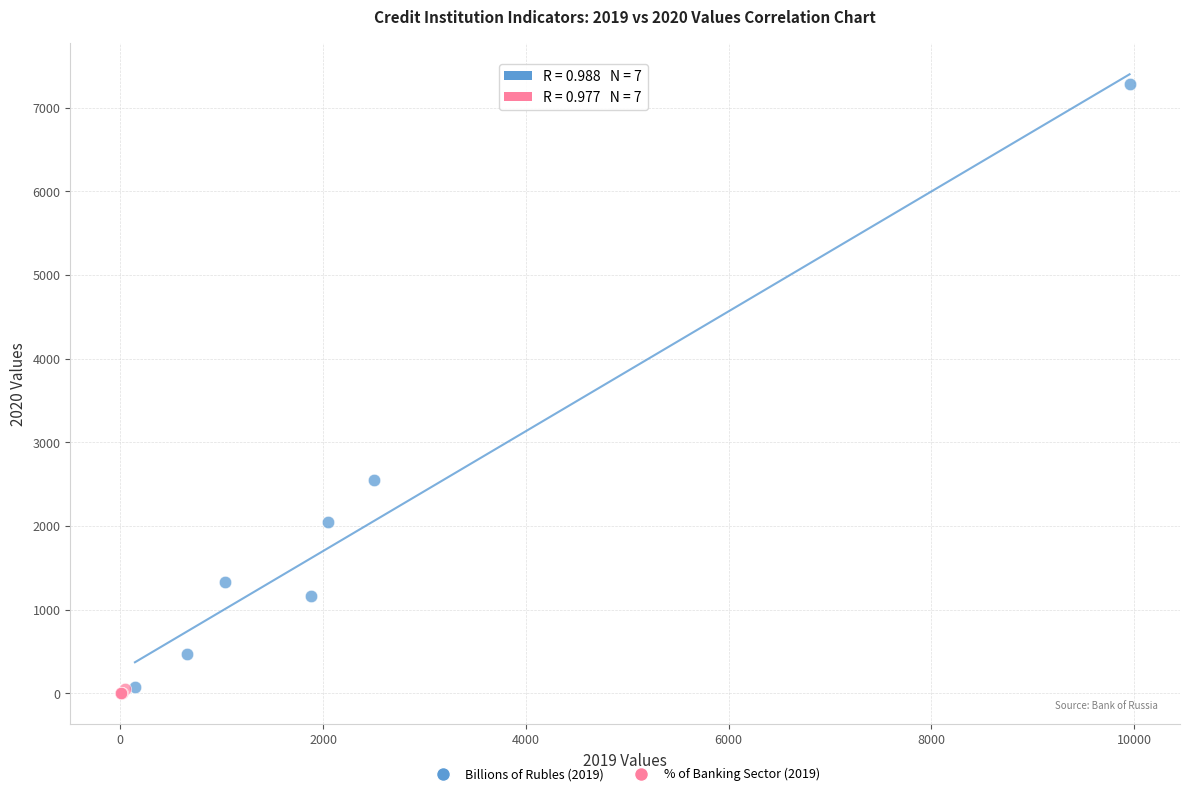

Which series has the largest Y range (max minus min)?

Billions of Rubles (2019)